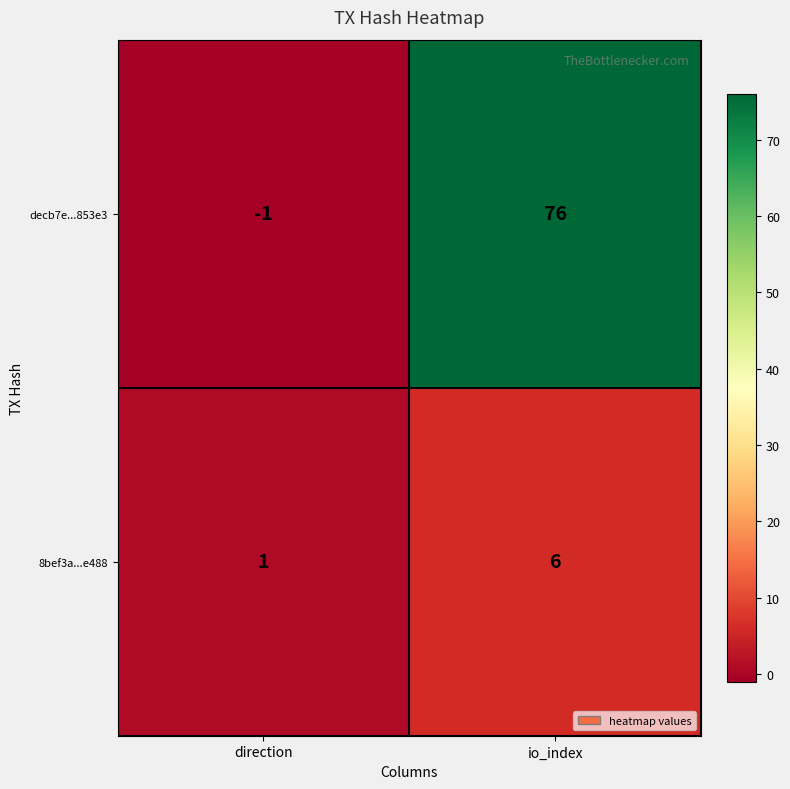

What is the sum of all decb7e...853e3 values?

75